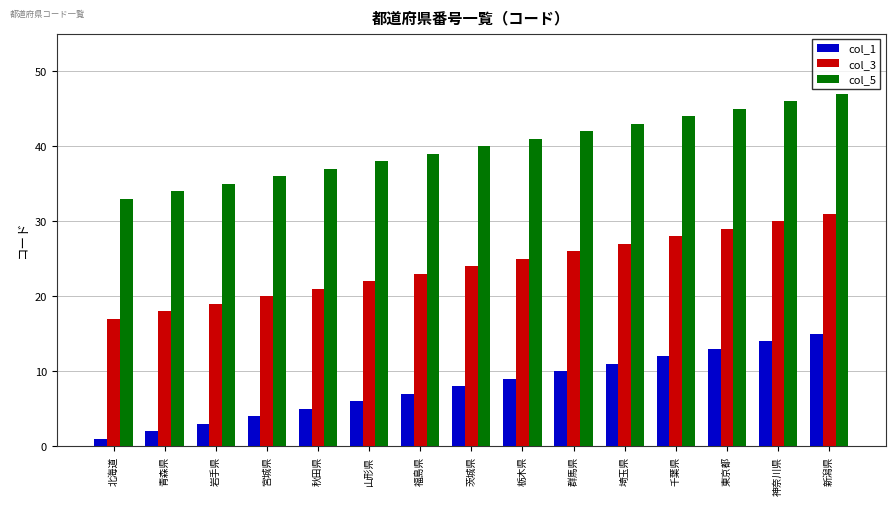

At which category is the sum across all series the highest?

新潟県